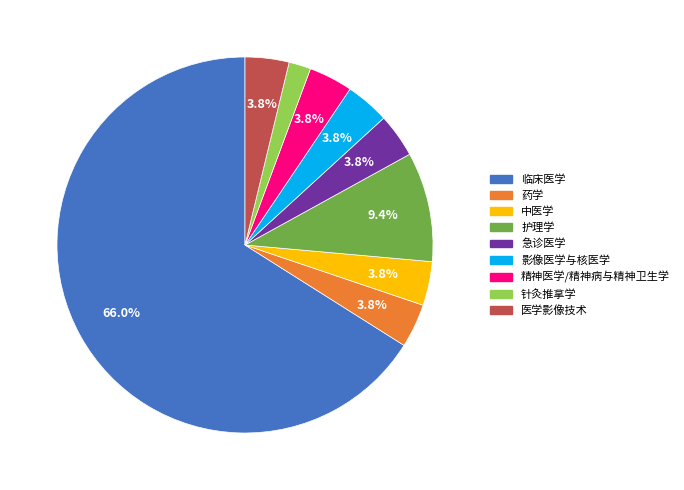

To the nearest percent, what is the difference between the largest and smallest slice percentages?

64%